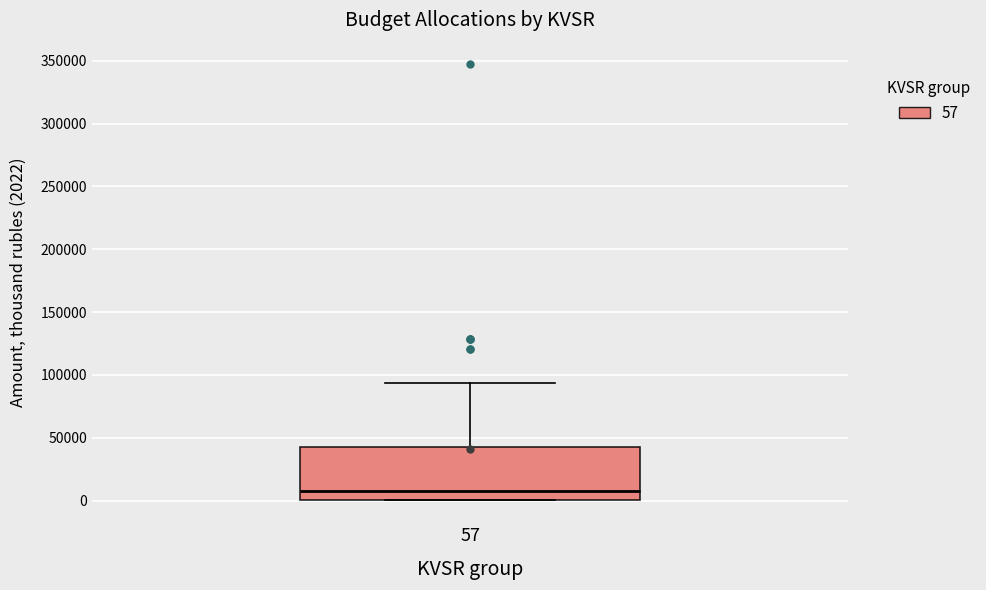

Where is the lower edge of the box at x = 57 on the y-axis? The values are not printed on the chart, so give them approximately, as read against the axis.

0